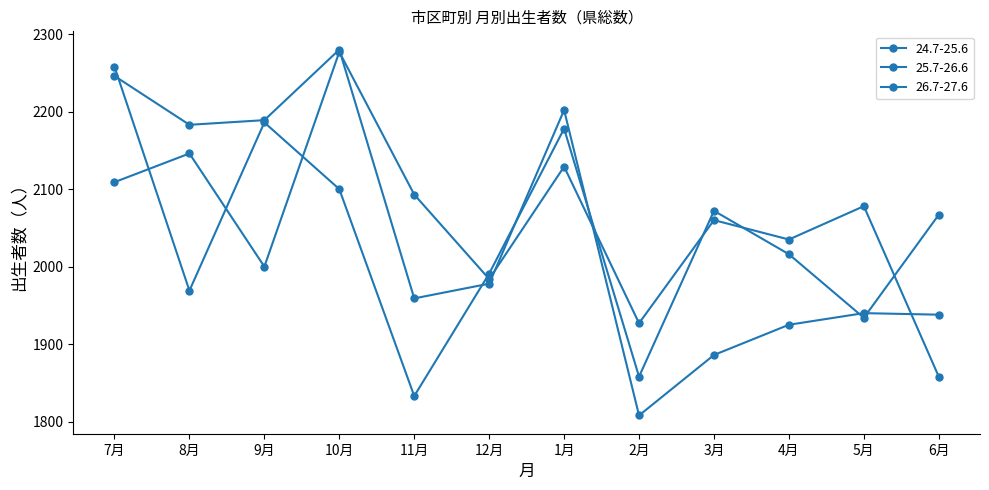

What is the average value of the 26.7-27.6 series?

2038